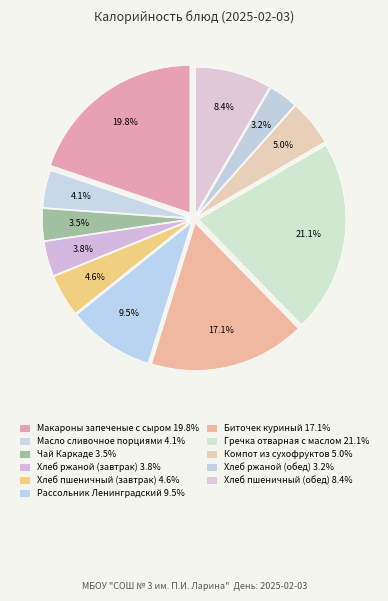

What is the change in value from Хлеб ржаной (завтрак) to Гречка отварная с маслом?

+278